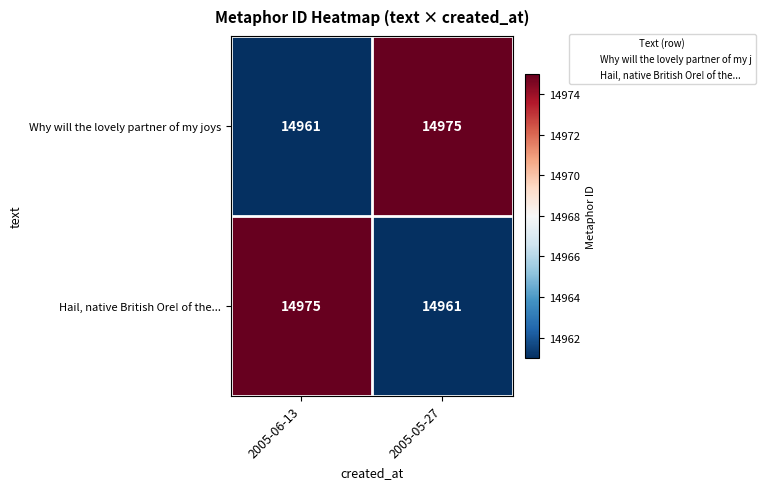

At which label does Hail, native British Ore! of the... reach its minimum?

2005-05-27